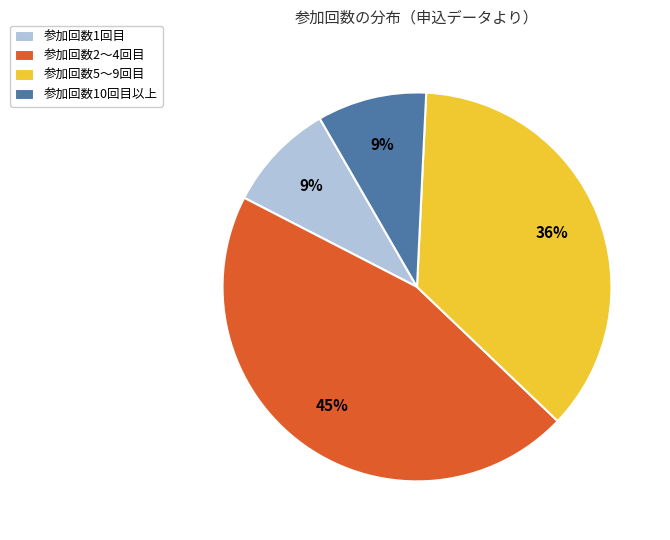

Which slice is the largest?

参加回数2〜4回目